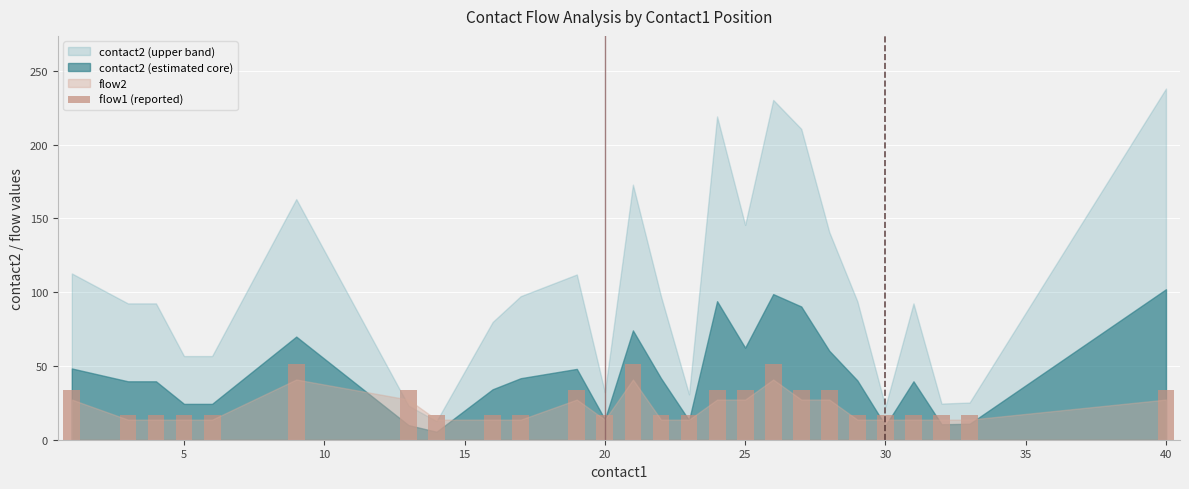

Reading left to right, transcribe all the data shown in this chart.

34	17	17	17	17	51	34	17	17	17	34	17	51	17	17	34	34	51	34	34	17	17	17	17	17	34